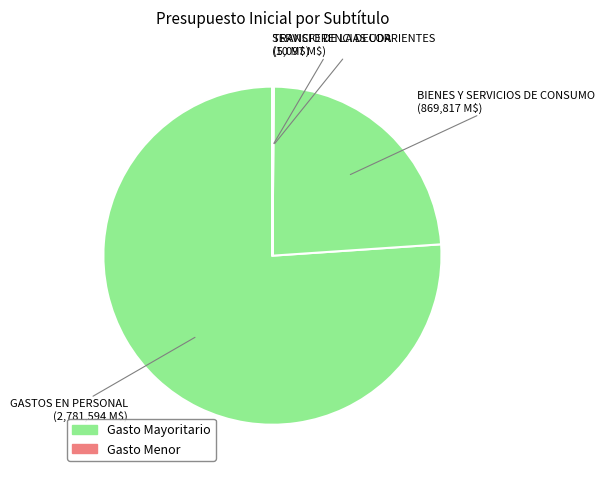

Is there a majority slice in this chart?

Yes